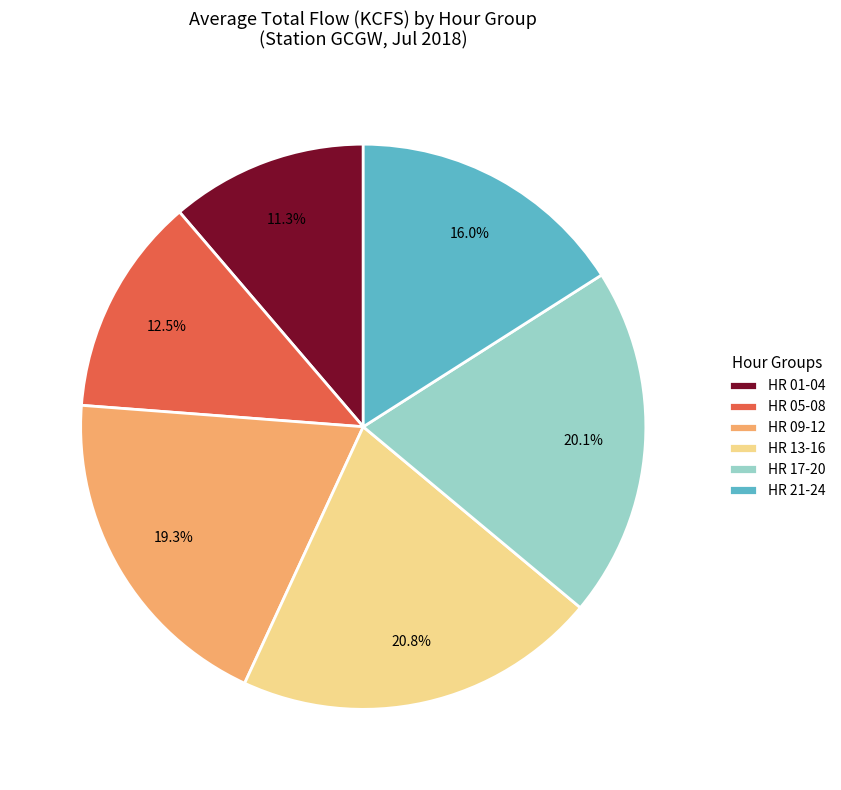

Approximately how many times larger is the value at HR 09-12 compared to HR 17-20?

1.0